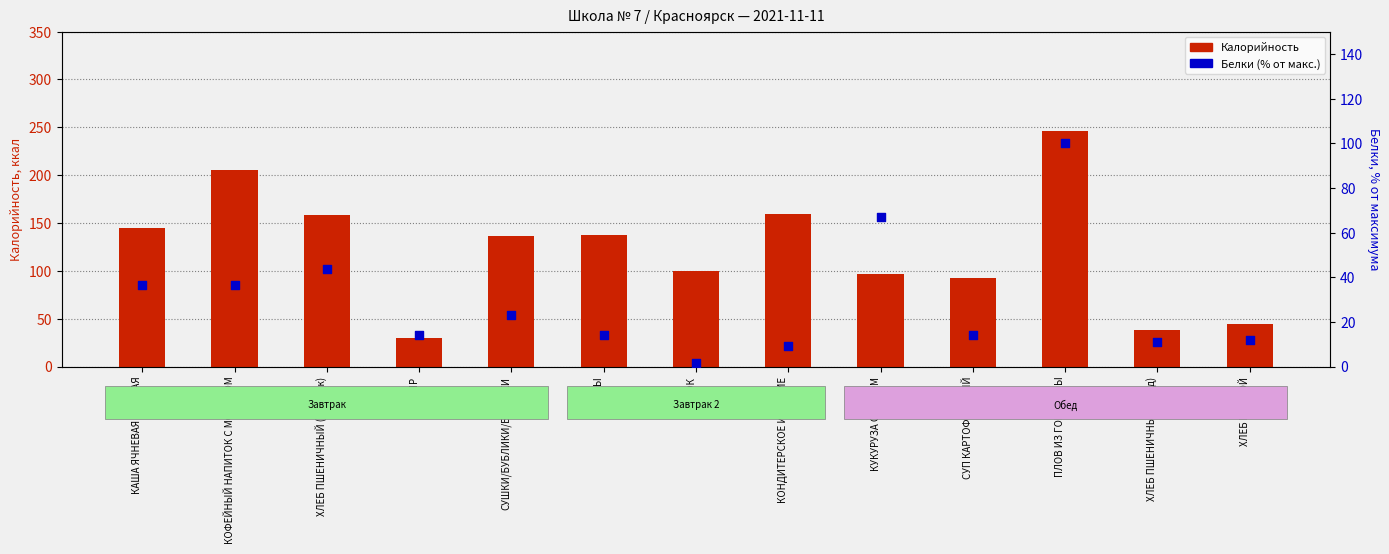

What is the total value across all series at КОНДИТЕРСКОЕ ИЗДЕЛИЕ?

168.5